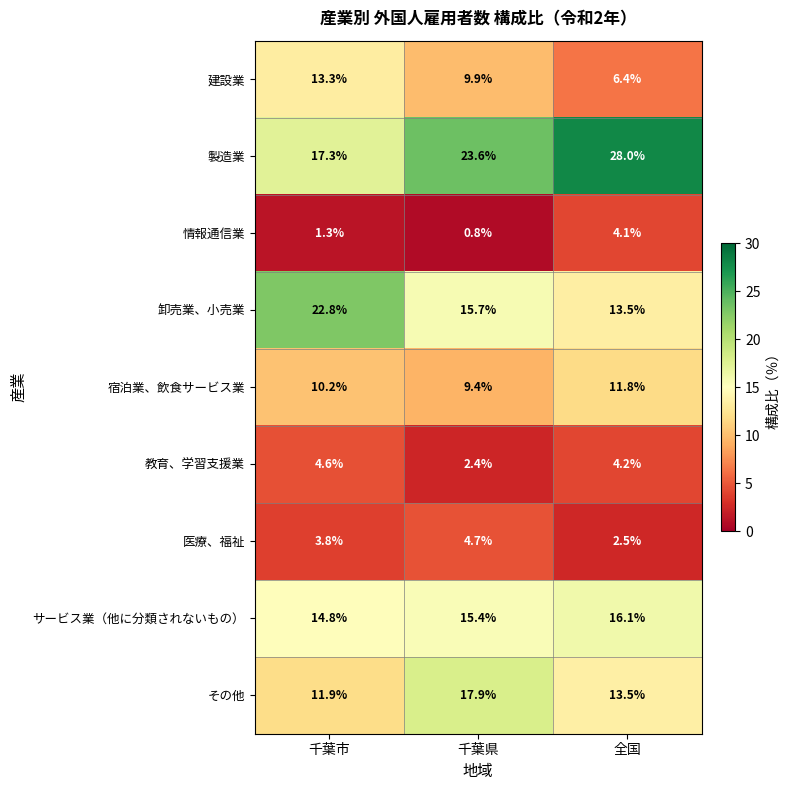

The 卸売業、小売業 series shows 22.9 at 全国. True or false?

False